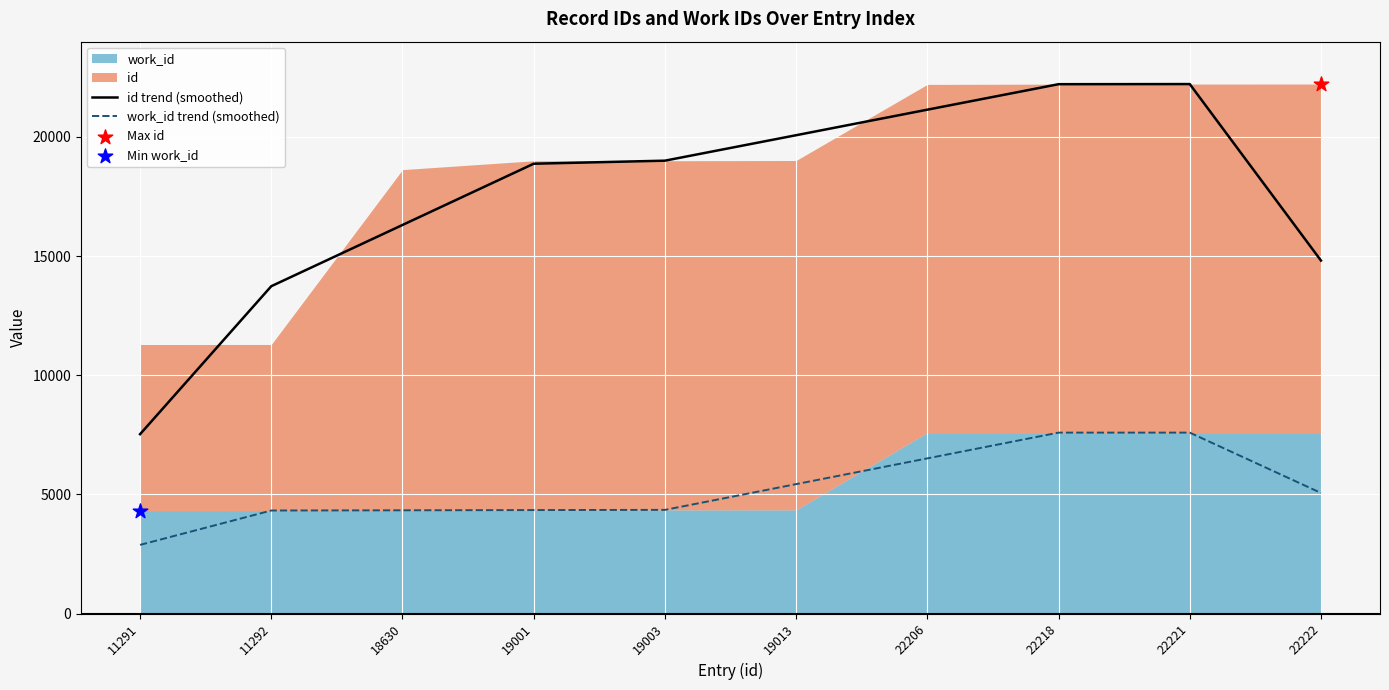

Which series has the widest spread of Y values?

id trend (smoothed)